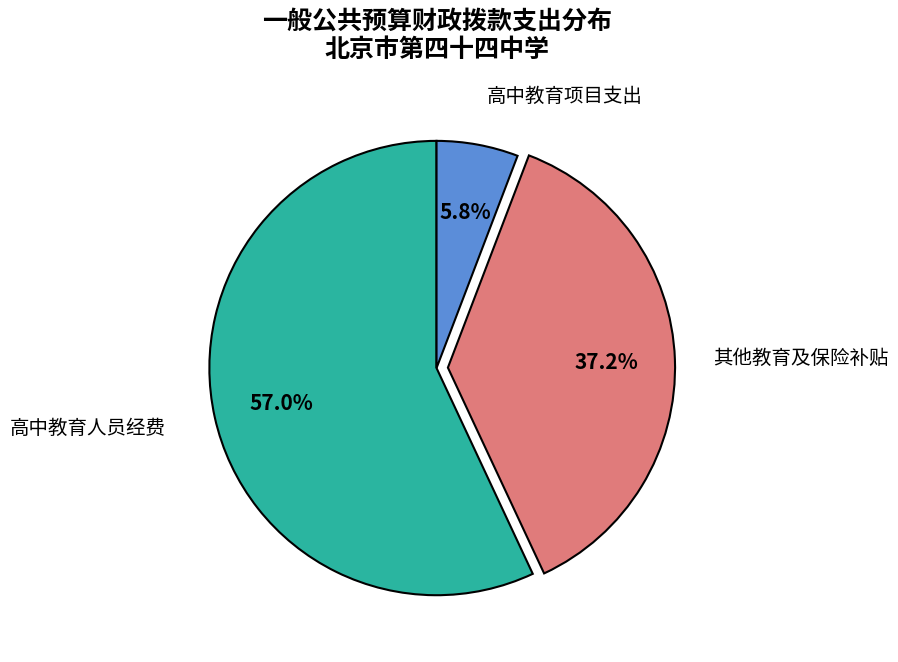

What is the smallest slice in the pie chart?

高中教育项目支出